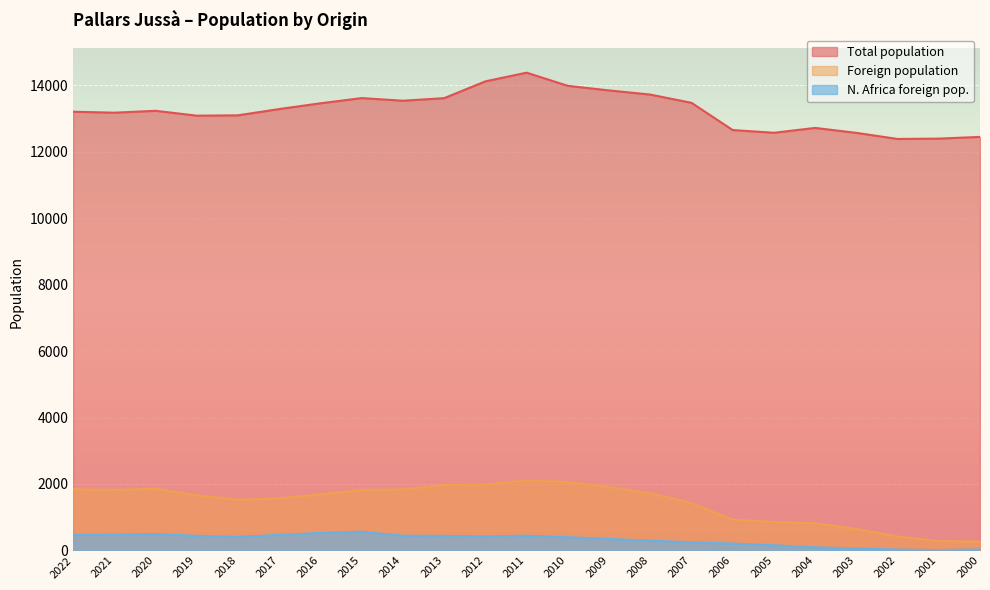

What is the value of the N. Africa foreign pop. point at the 12th from the left?

443